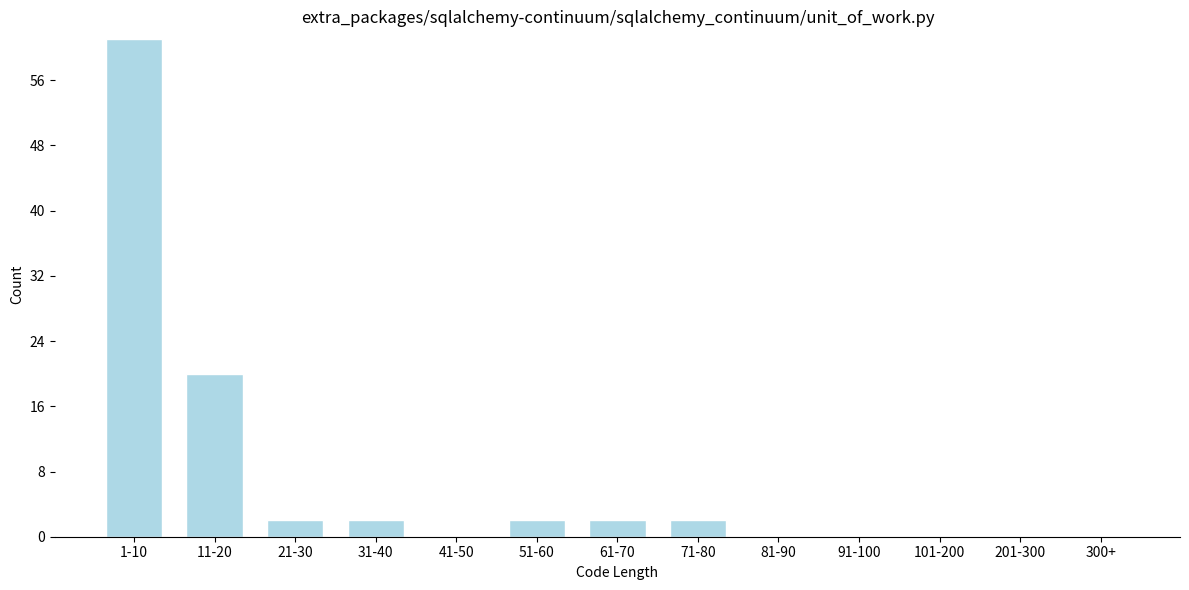

Reading right to left, what are all the values shown in this chart?

300+=0	201-300=0	101-200=0	91-100=0	81-90=0	71-80=2	61-70=2	51-60=2	41-50=0	31-40=2	21-30=2	11-20=20	1-10=61